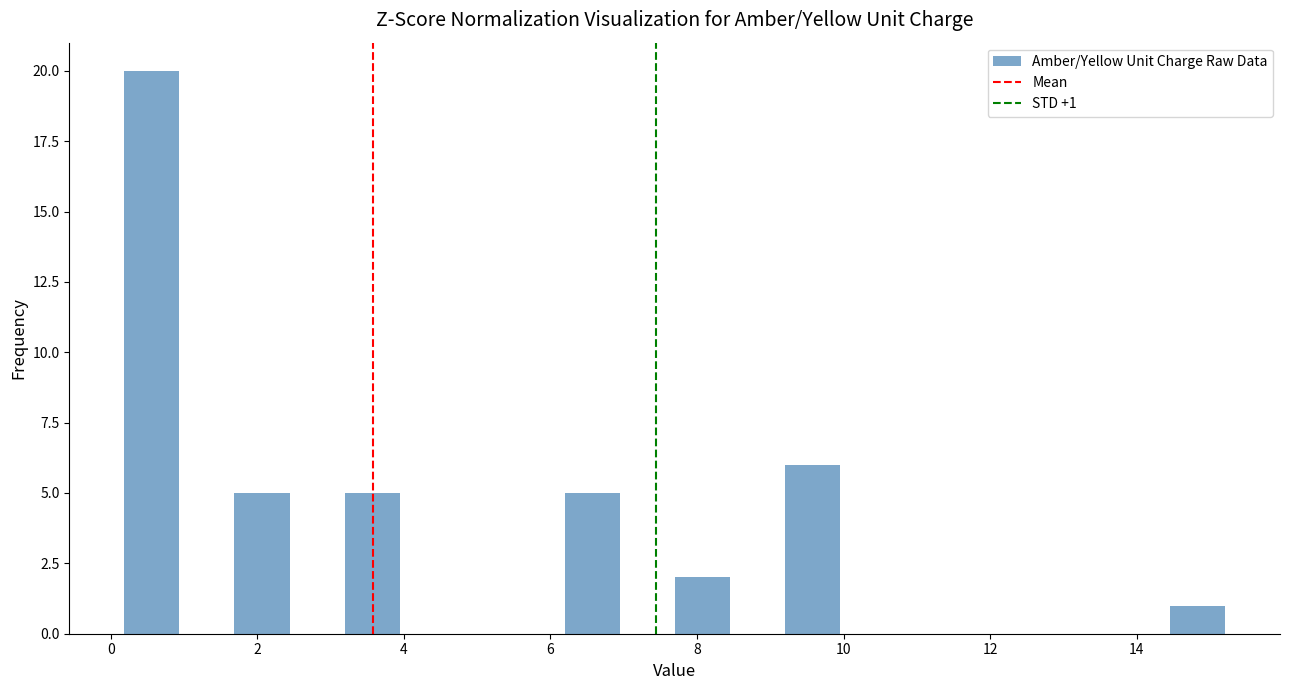

Around what value on the x-axis is the tallest bar? Give the approximate position of its centre, as read against the axis.

0.6